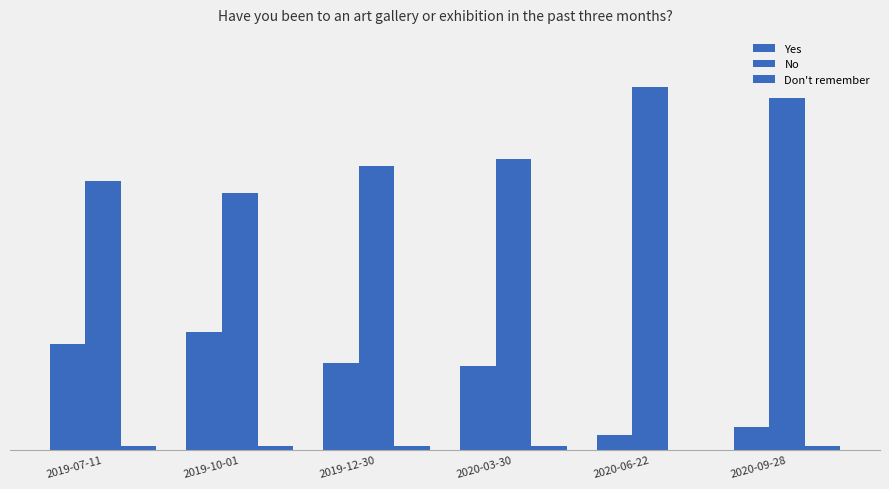

Rank the series by their average value, from highest to lowest.

No, Yes, Don't remember